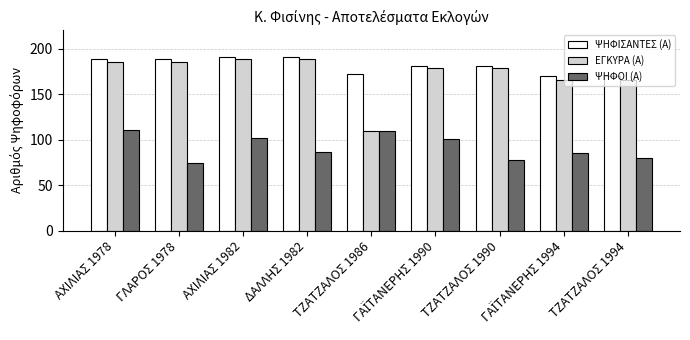

The ΕΓΚΥΡΑ (Α) series shows 185 at ΑΧΙΛΙΑΣ 1978. True or false?

True